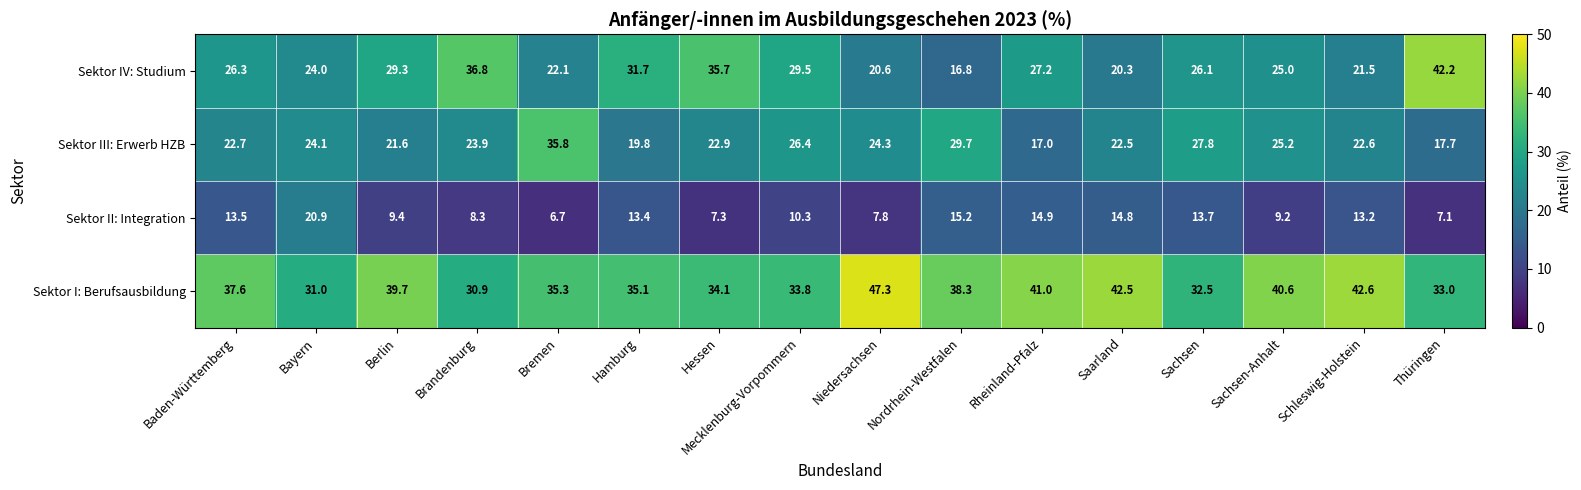

List the series in order of their peak value, highest first.

Sektor I: Berufsausbildung, Sektor IV: Studium, Sektor III: Erwerb HZB, Sektor II: Integration